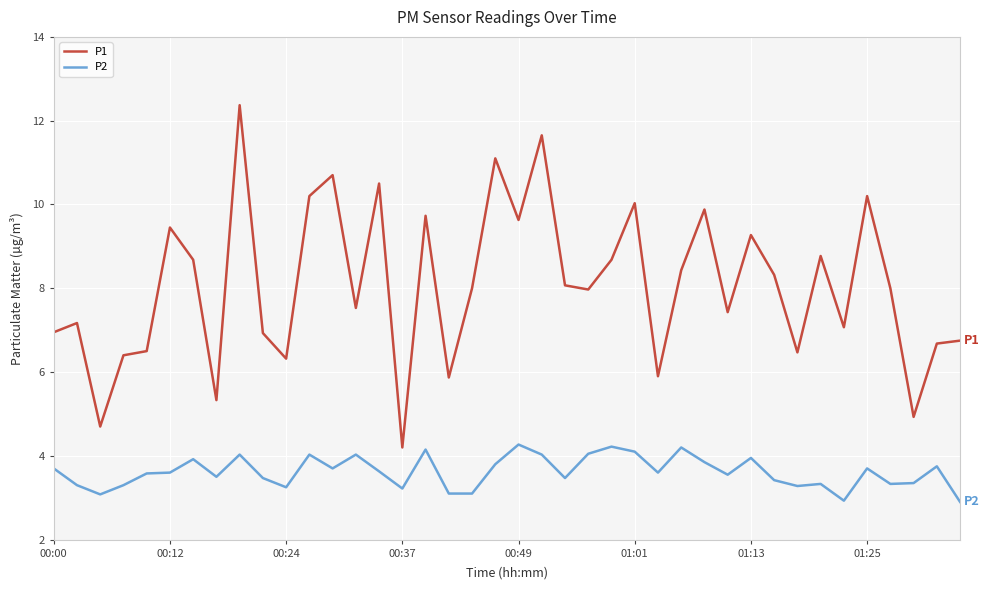

List the series in order of their overall mean, highest first.

P1, P2